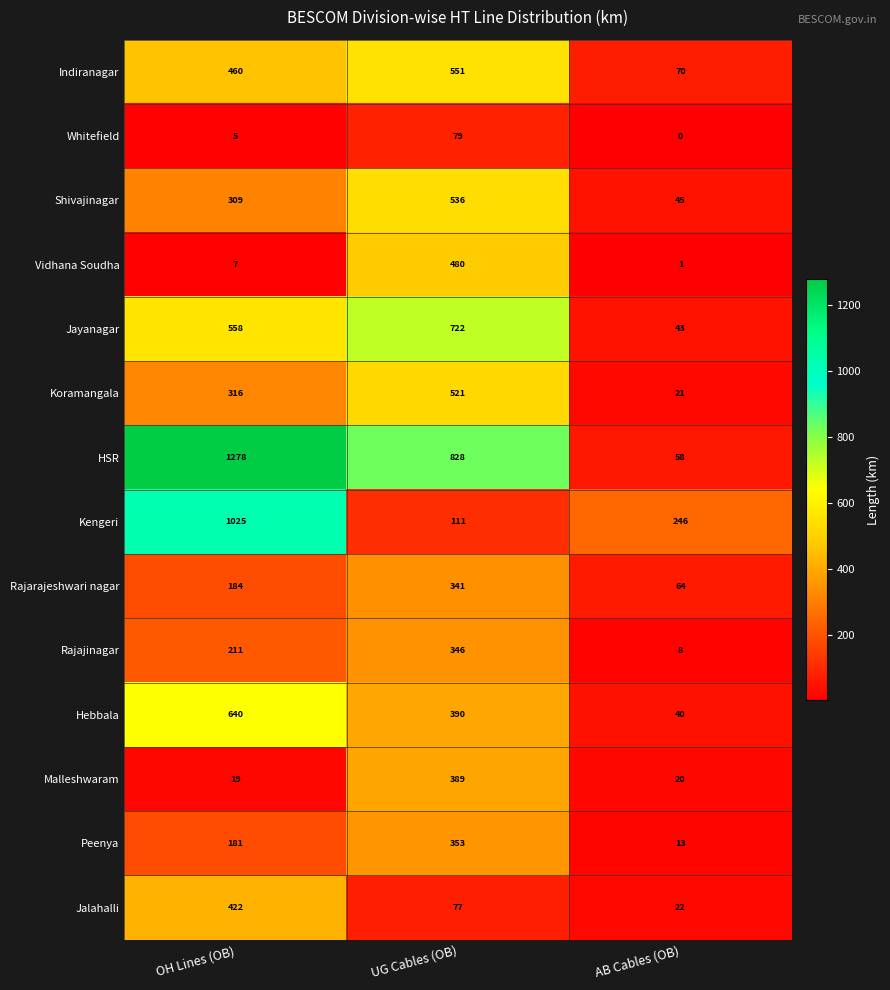

Which series changed the most between UG Cables (OB) and AB Cables (OB)?

HSR